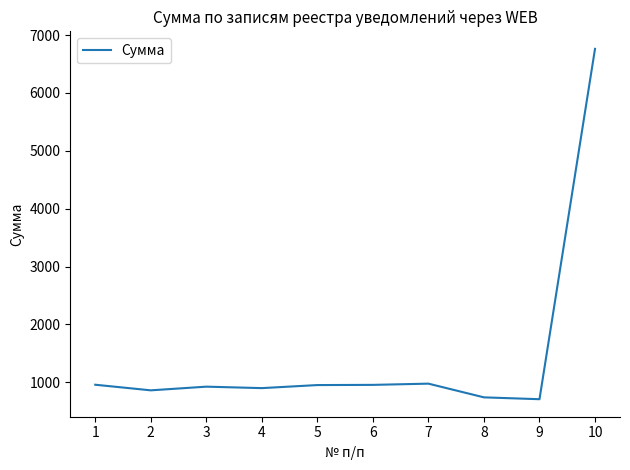

What value does the data have at 8?

739.1